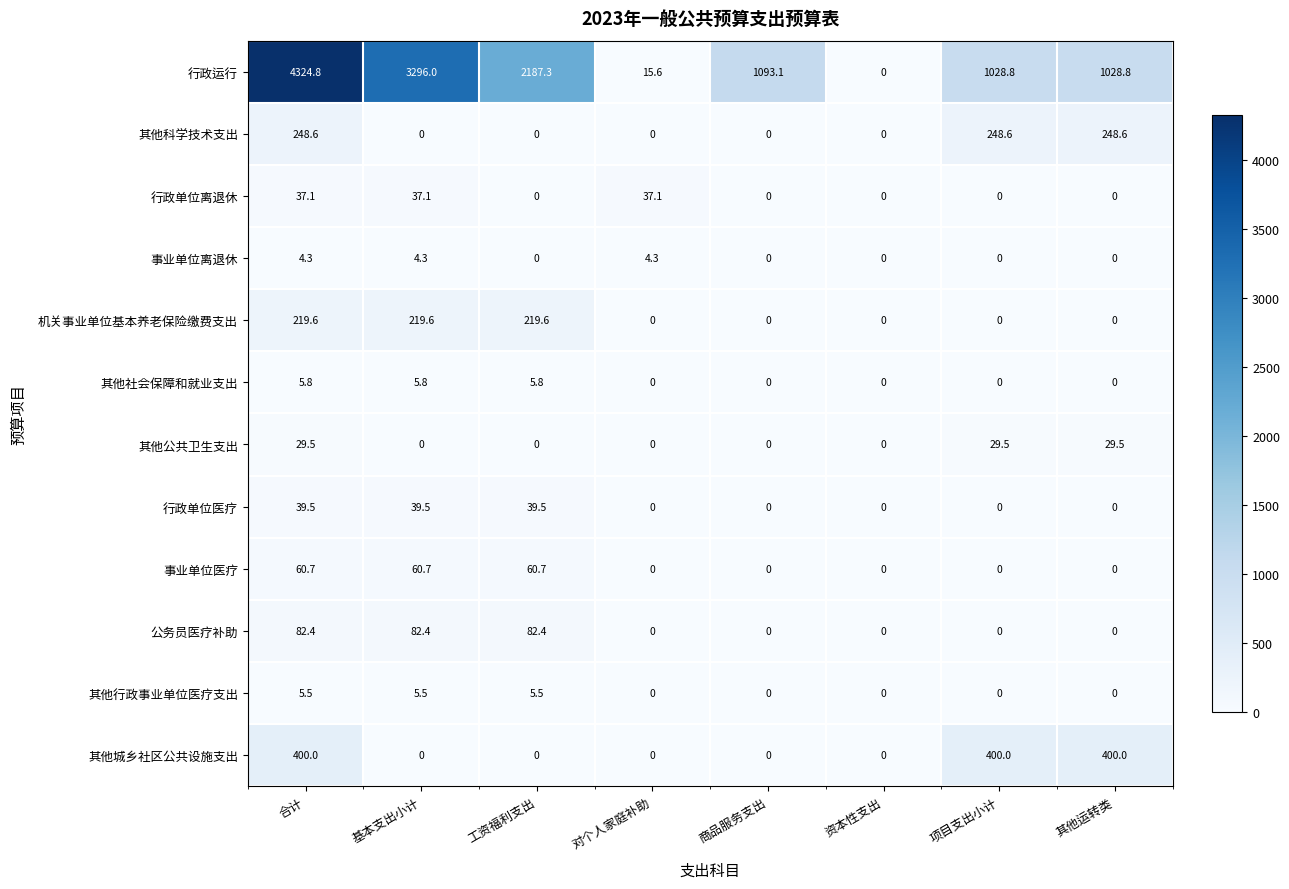

Rank the series at 合计 from highest to lowest value.

行政运行, 其他城乡社区公共设施支出, 其他科学技术支出, 机关事业单位基本养老保险缴费支出, 公务员医疗补助, 事业单位医疗, 行政单位医疗, 行政单位离退休, 其他公共卫生支出, 其他社会保障和就业支出, 其他行政事业单位医疗支出, 事业单位离退休